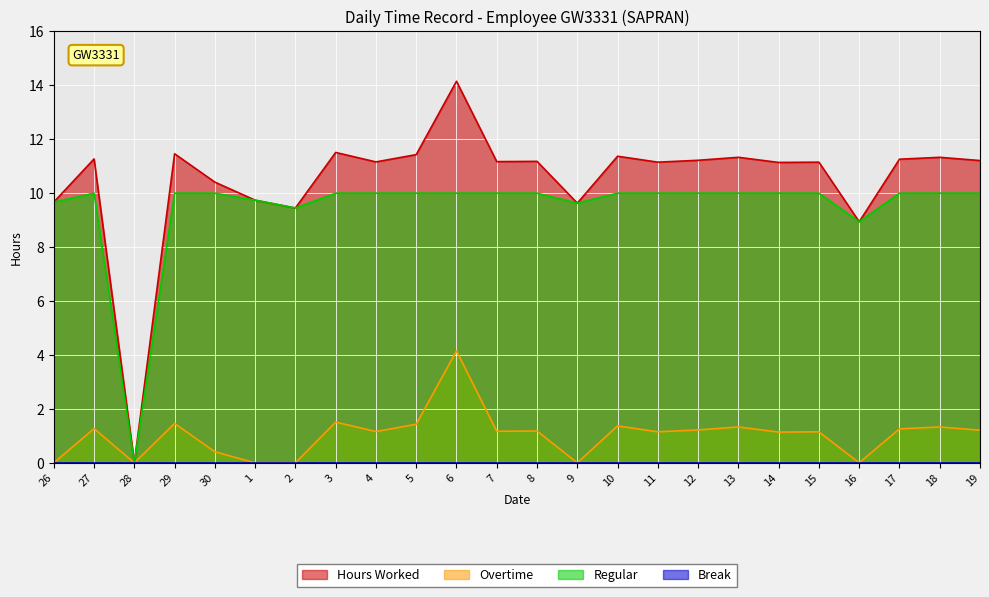

Reading left to right, what are all the values shown in this chart?

Hours Worked: 26=9.7	27=11.3	28=0.0	29=11.5	30=10.4	1=9.7	2=9.4	3=11.5	4=11.2	5=11.4	6=14.2	7=11.2	8=11.2	9=9.6	10=11.4	11=11.2	12=11.2	13=11.3	14=11.1	15=11.2	16=8.9	17=11.3	18=11.3	19=11.2
Overtime: 26=0.0	27=1.3	28=0.0	29=1.5	30=0.4	1=0.0	2=0.0	3=1.5	4=1.2	5=1.4	6=4.2	7=1.2	8=1.2	9=0.0	10=1.4	11=1.1	12=1.2	13=1.3	14=1.1	15=1.1	16=0.0	17=1.3	18=1.3	19=1.2
Regular: 26=9.7	27=10.0	28=0.0	29=10.0	30=10.0	1=9.7	2=9.4	3=10.0	4=10.0	5=10.0	6=10.0	7=10.0	8=10.0	9=9.6	10=10.0	11=10.0	12=10.0	13=10.0	14=10.0	15=10.0	16=8.9	17=10.0	18=10.0	19=10.0